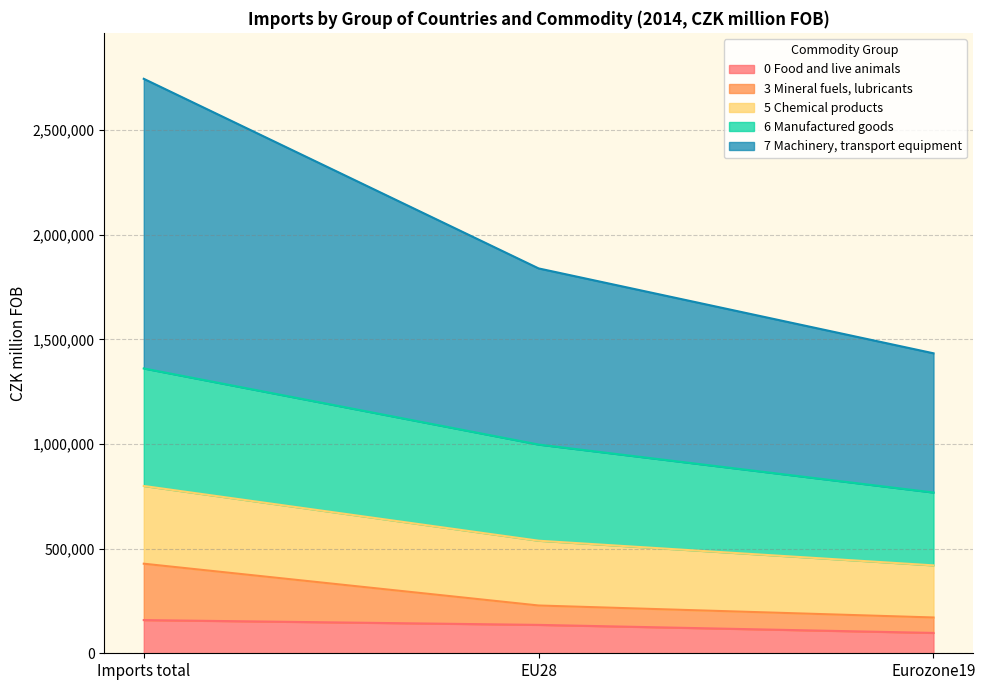

What is the total value across all series at EU28?

1839034